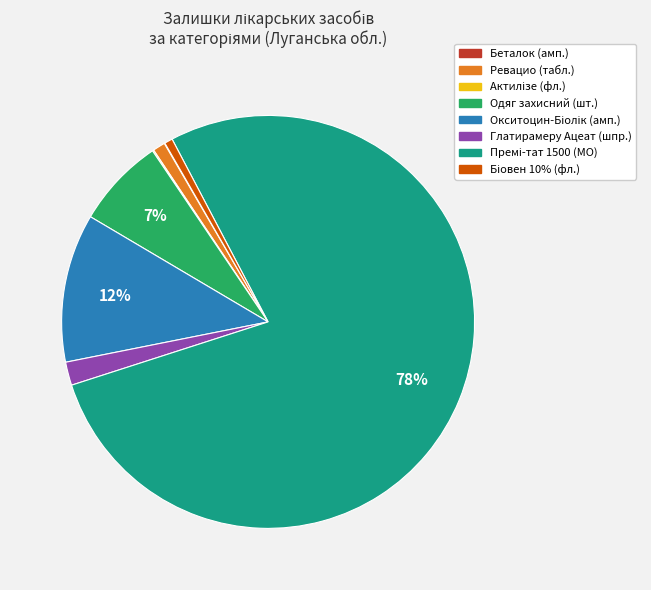

Does any single category account for the majority?

Yes